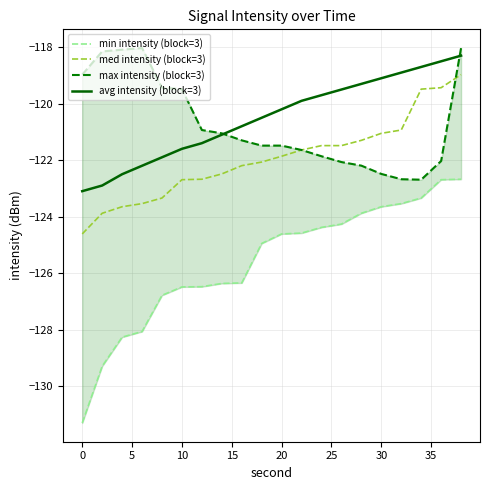

The med intensity (block=3) series shows -173.0 at 10. True or false?

False